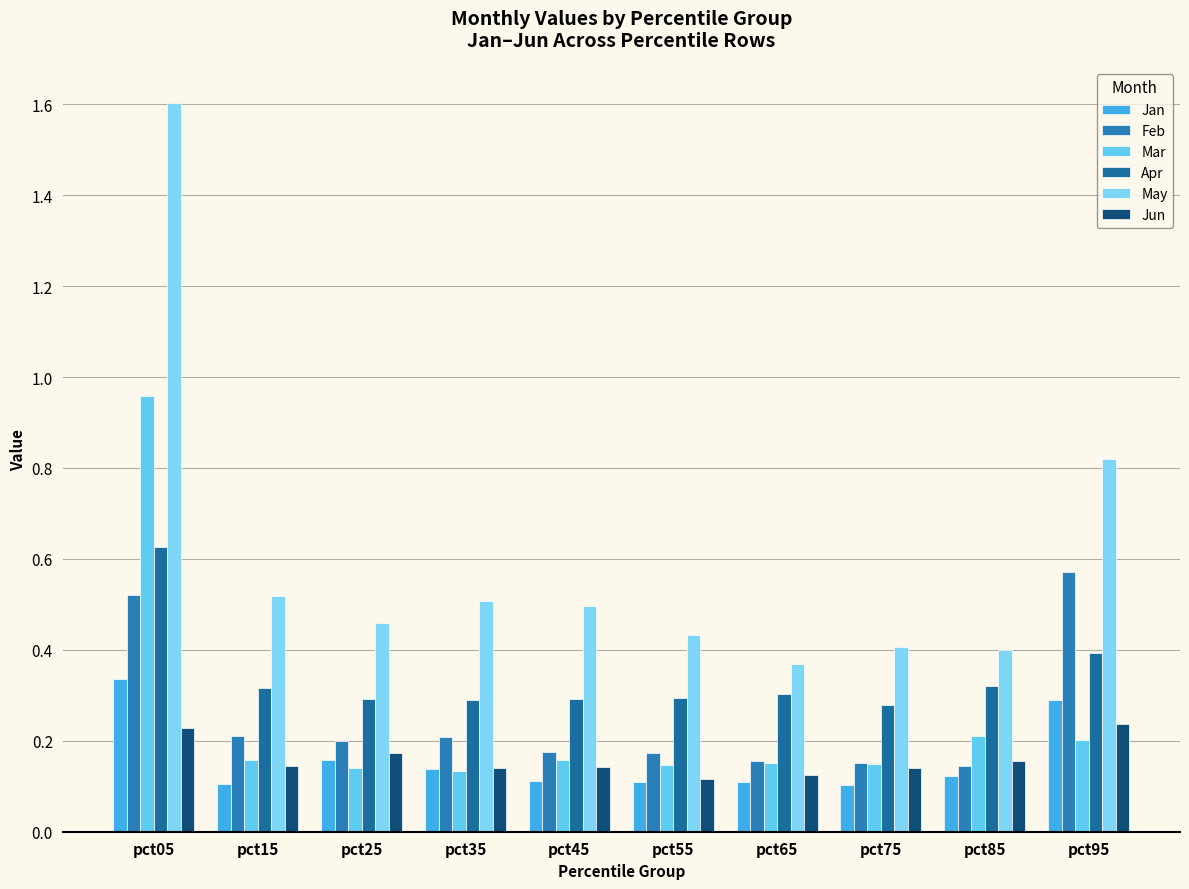

How many bars are there in each group?

6